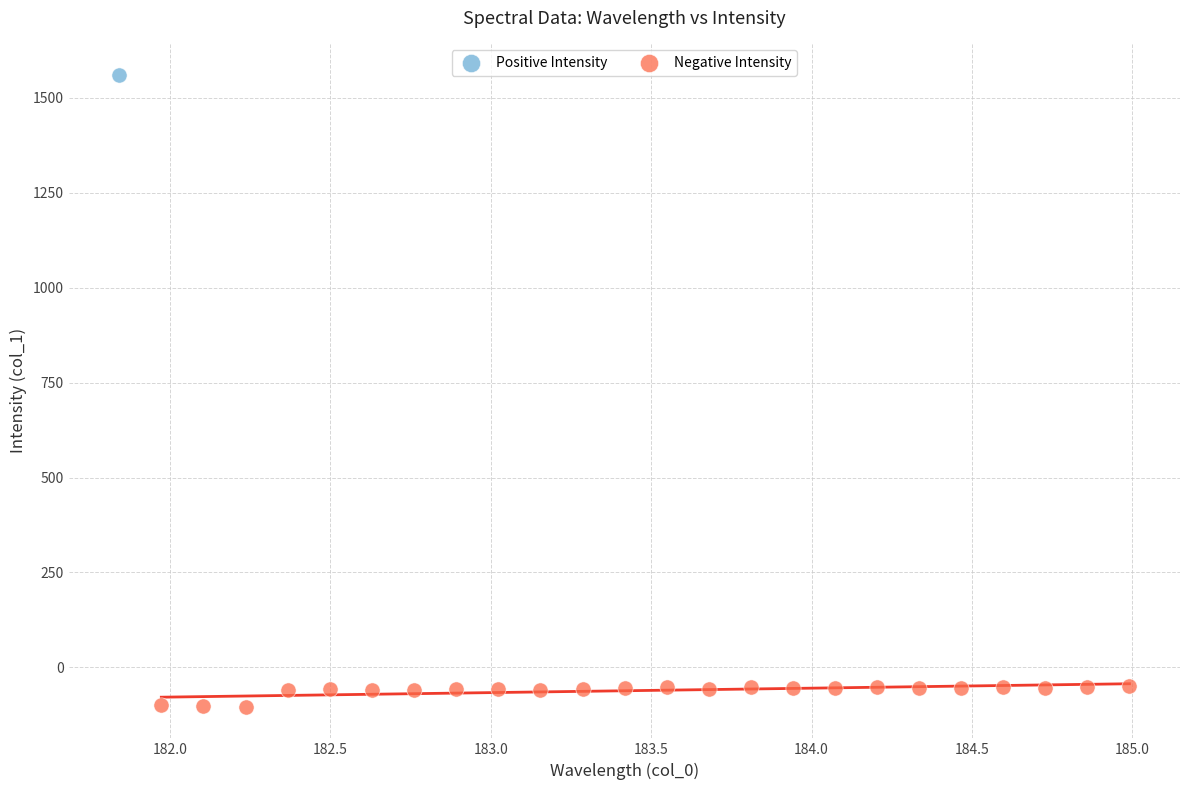

What are all the series names shown in the legend?

Positive Intensity, Negative Intensity